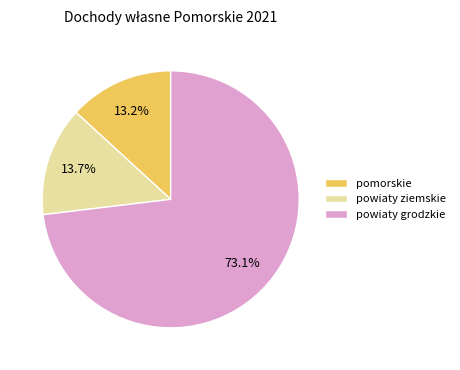

Combined, do powiaty ziemskie and pomorskie account for over 50%?

No